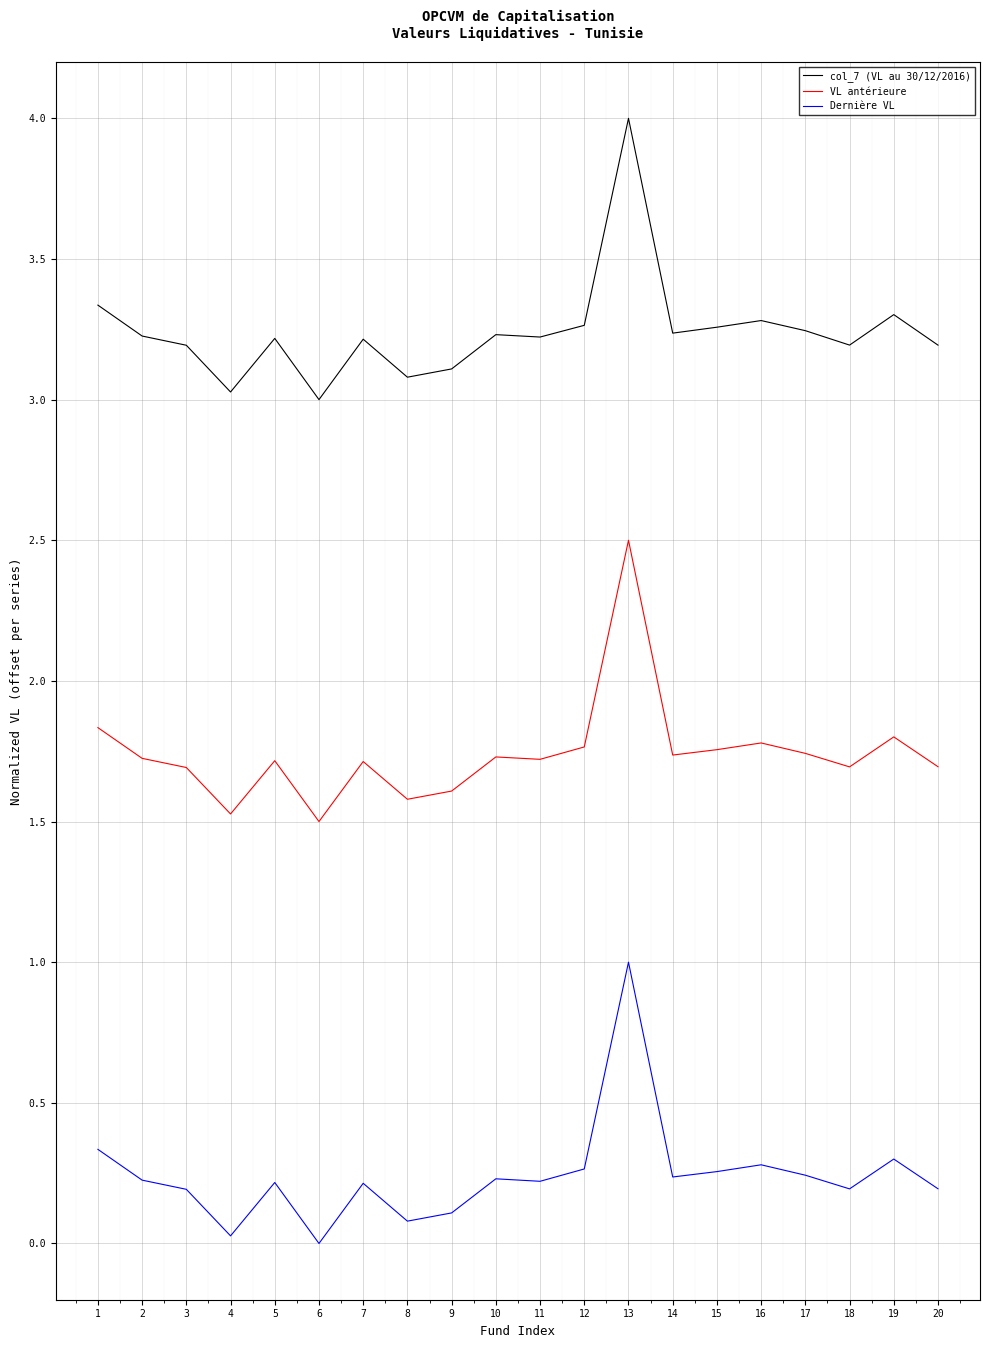

Which series has the largest total across all categories?

col_7 (VL au 30/12/2016)